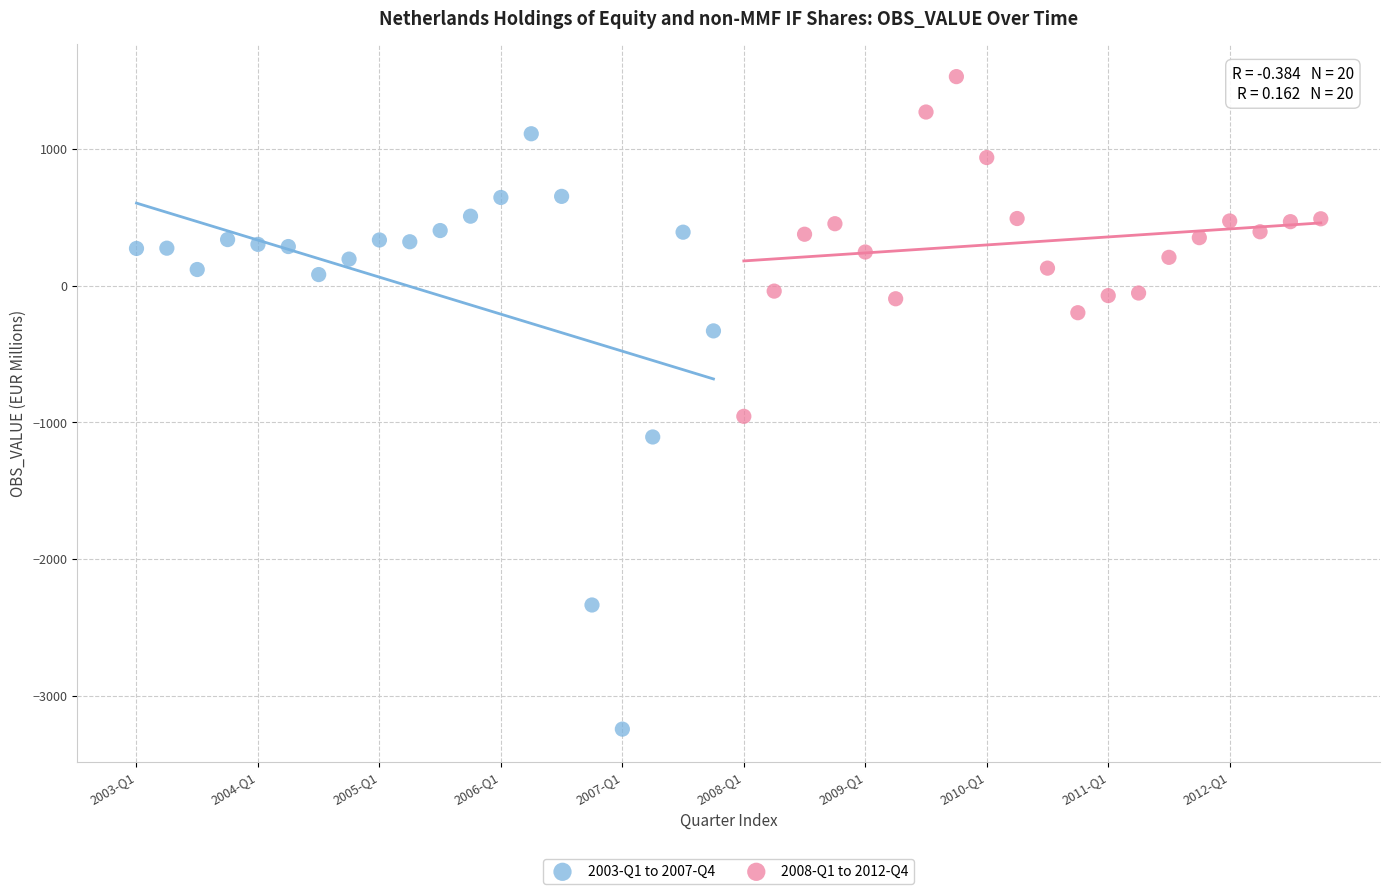

What are all the series names shown in the legend?

2003-Q1 to 2007-Q4, 2008-Q1 to 2012-Q4